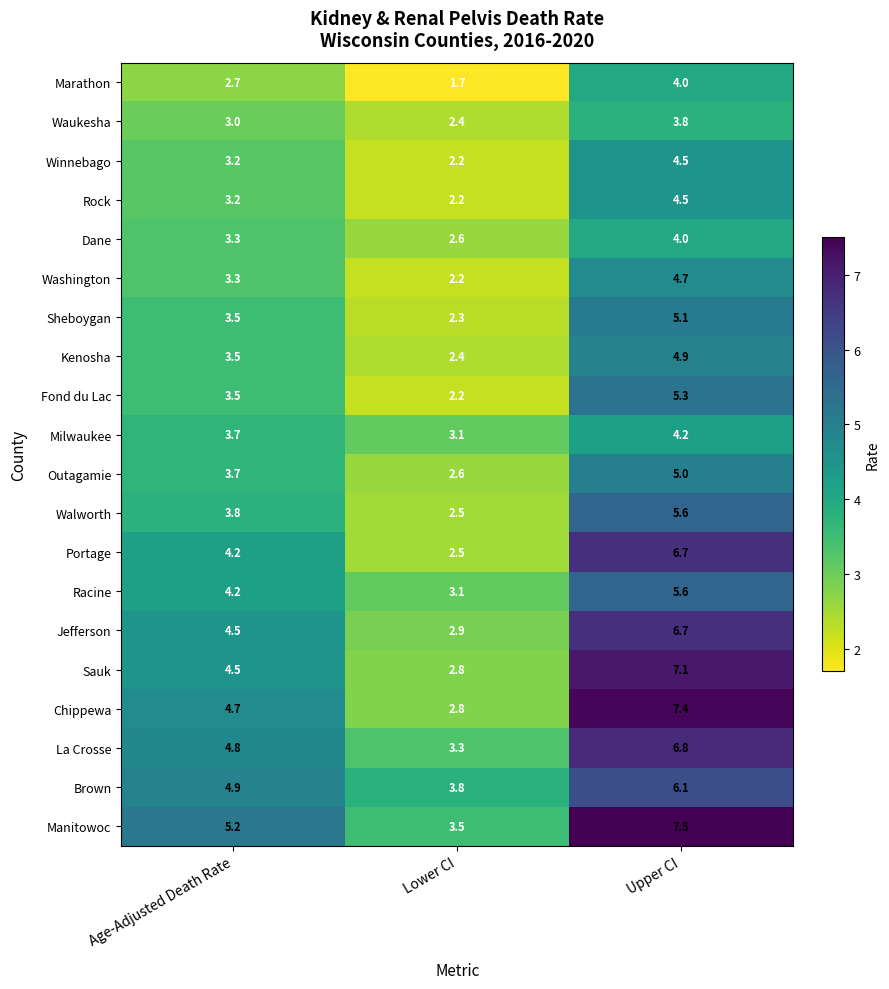

What is the difference between the highest and lowest values at Age-Adjusted Death Rate?

2.5